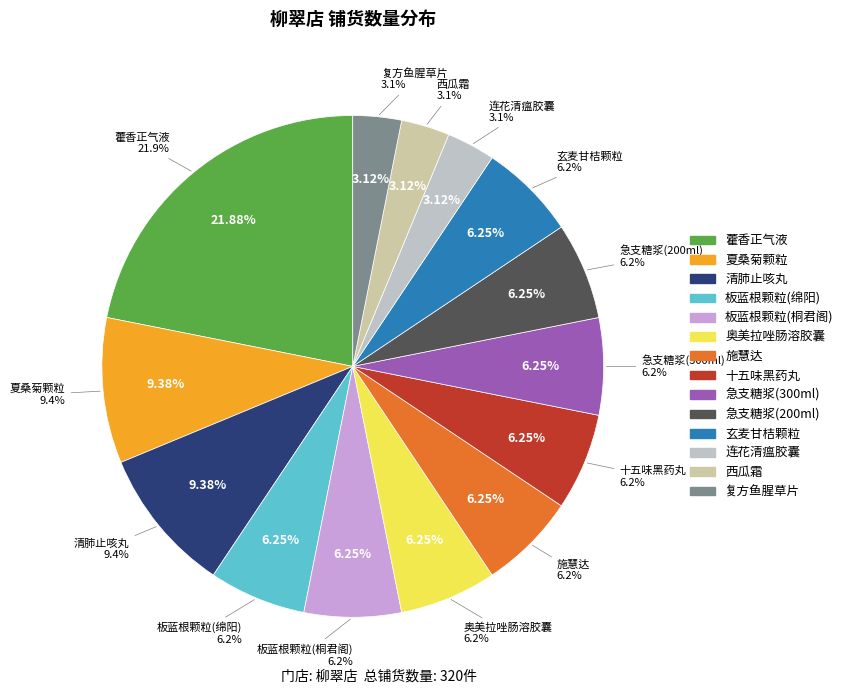

Which category has the smallest portion of the pie?

连花清瘟胶囊